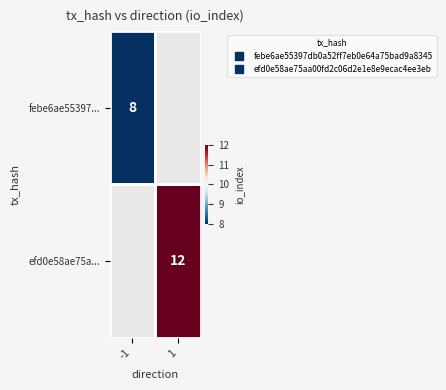

Is the value of febe6ae55397... at 1 greater than the value of efd0e58ae75a... at -1?

No